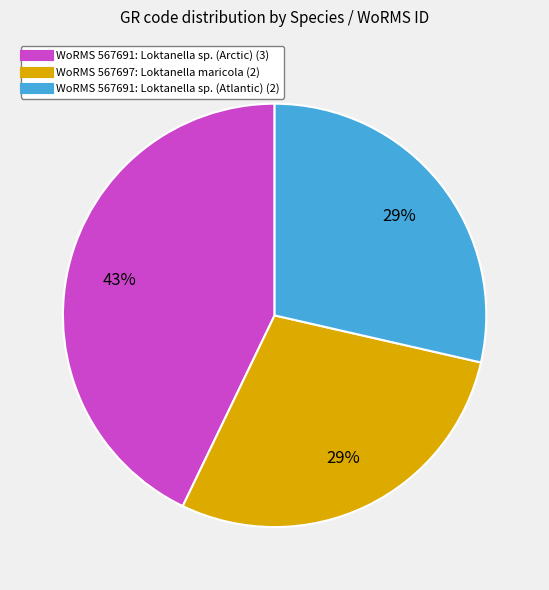

Does any single category account for the majority?

No